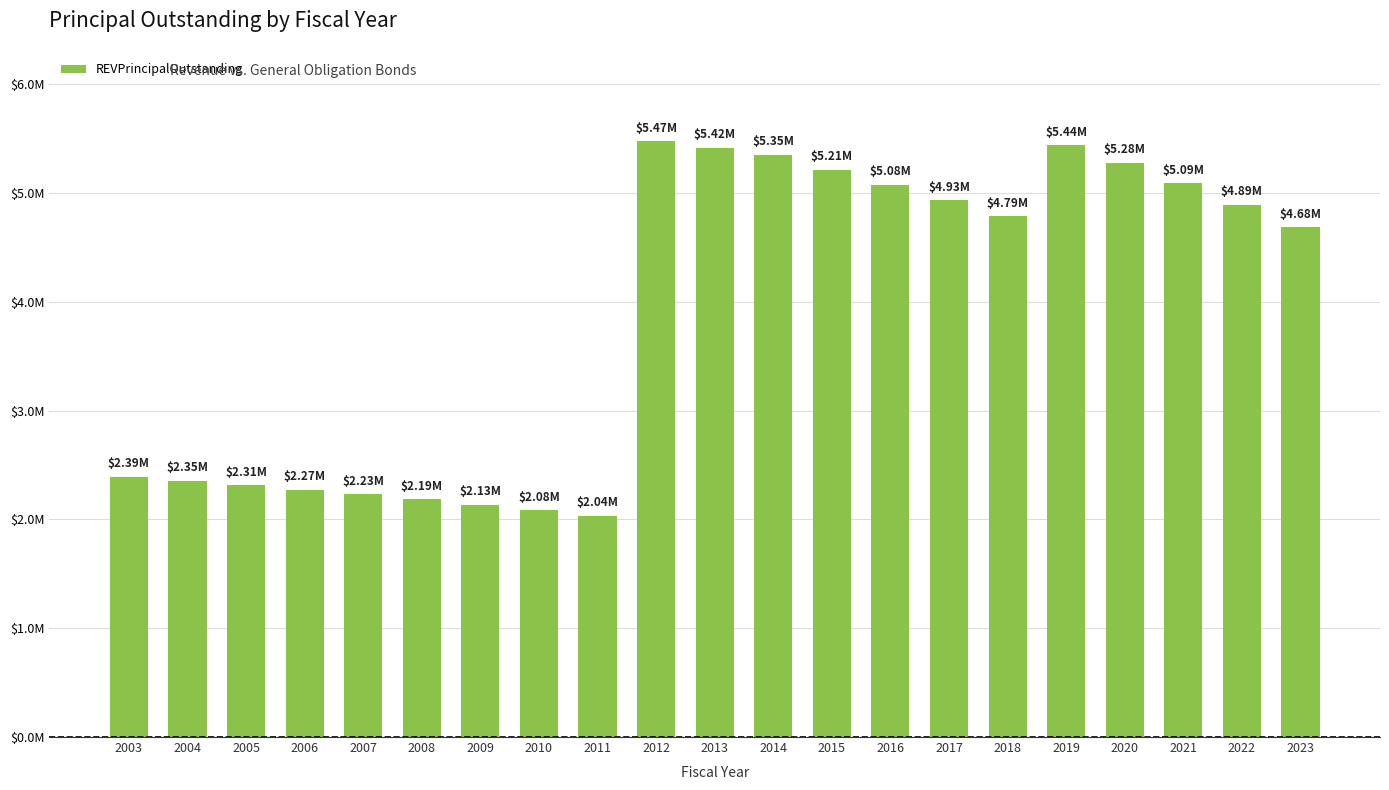

Which category has the lowest value across all series?

2011